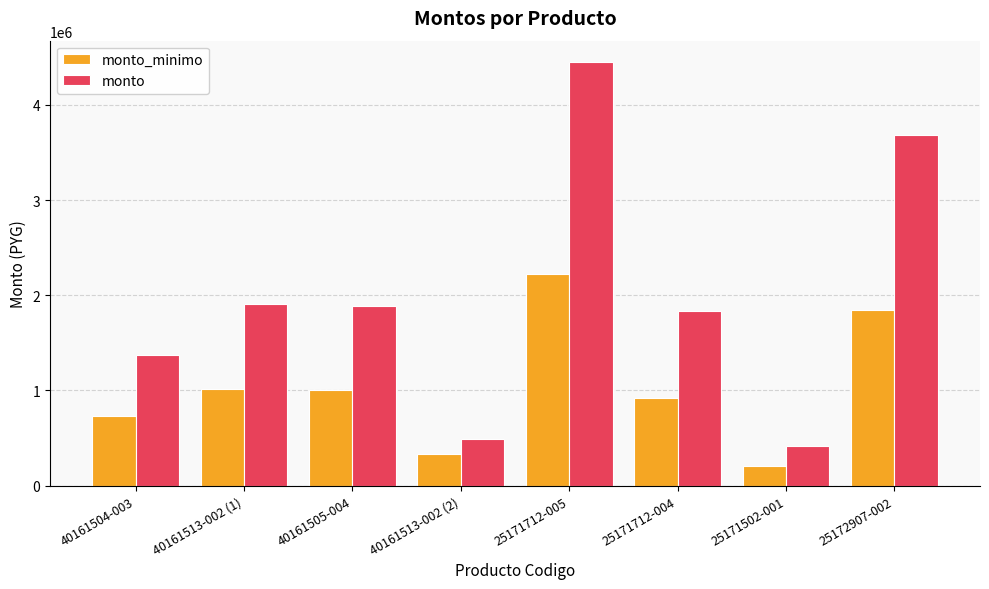

What is the label of the 8th bar from the left?

25172907-002